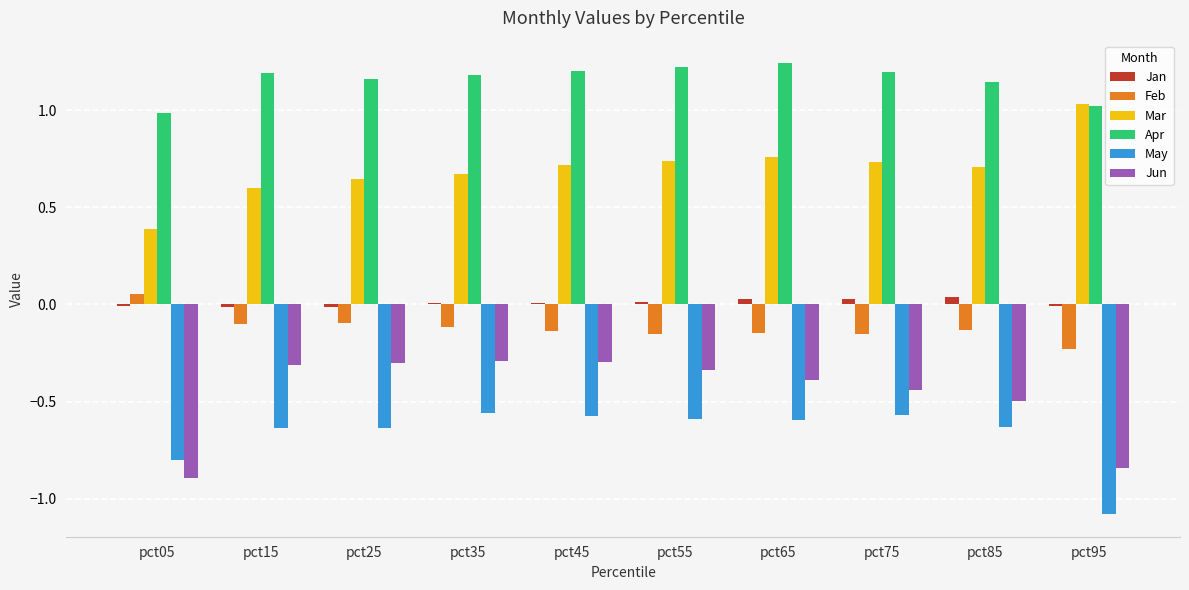

How many groups of bars are there?

10